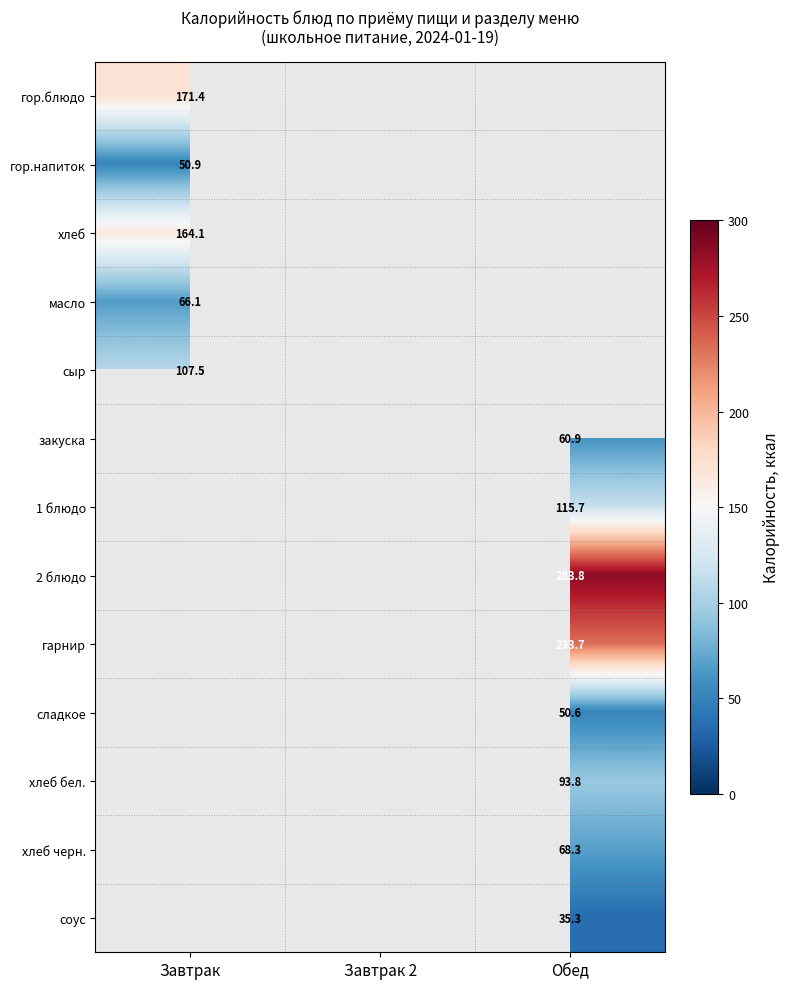

How many data points does each series have?

3